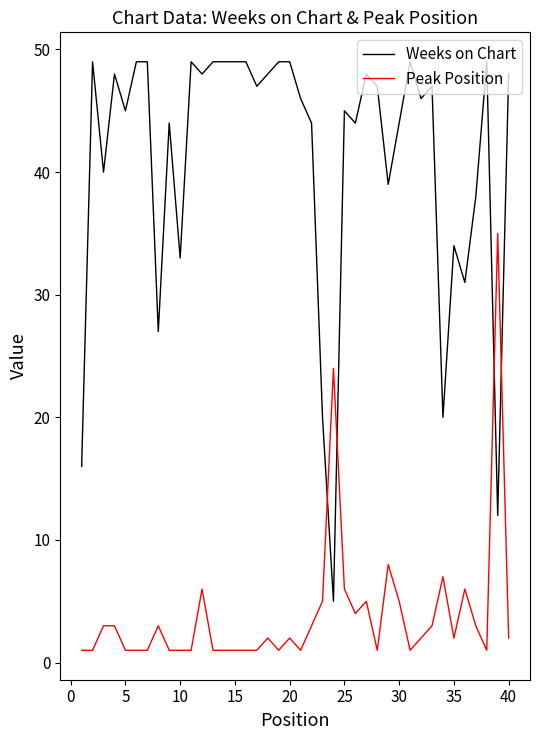

Rank the series by their maximum value, from lowest to highest.

Peak Position, Weeks on Chart